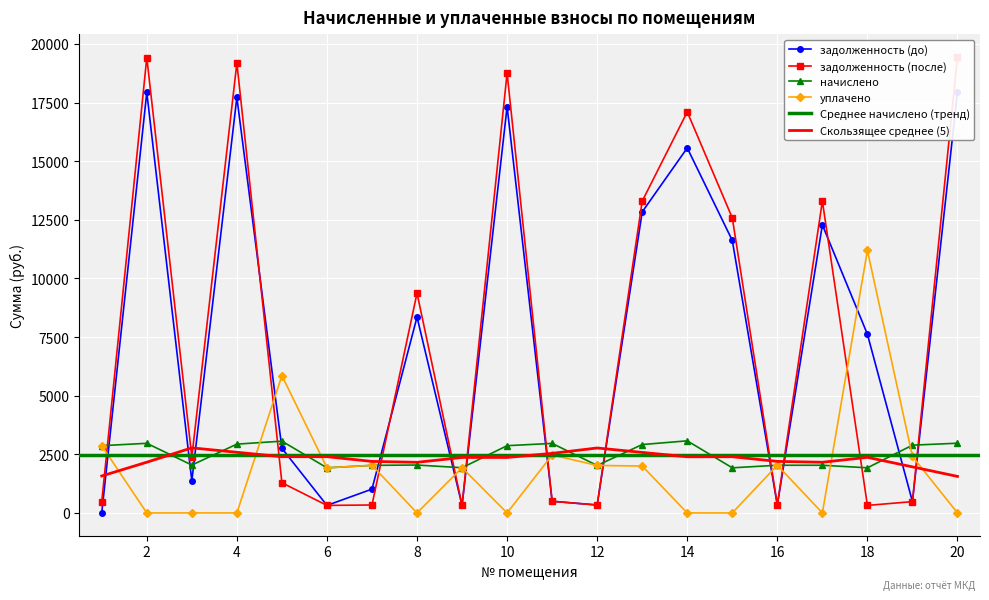

Between 7 and 11, which series saw the biggest shift?

начислено